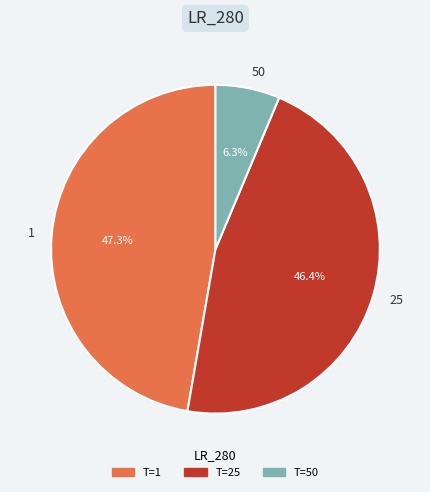

What percentage is the 50 slice, to the nearest percent?

6%